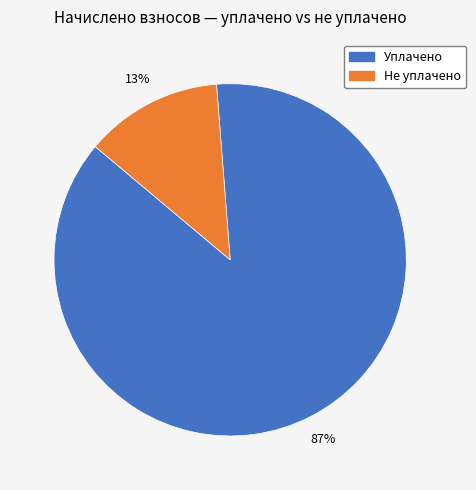

To the nearest percent, what is the average slice percentage?

50%